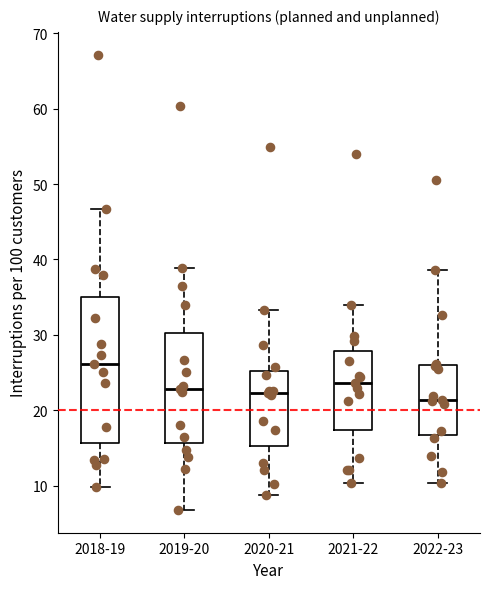

Comparing the boxes themselves (not the whiskers), which one is the tallest?

2018-19